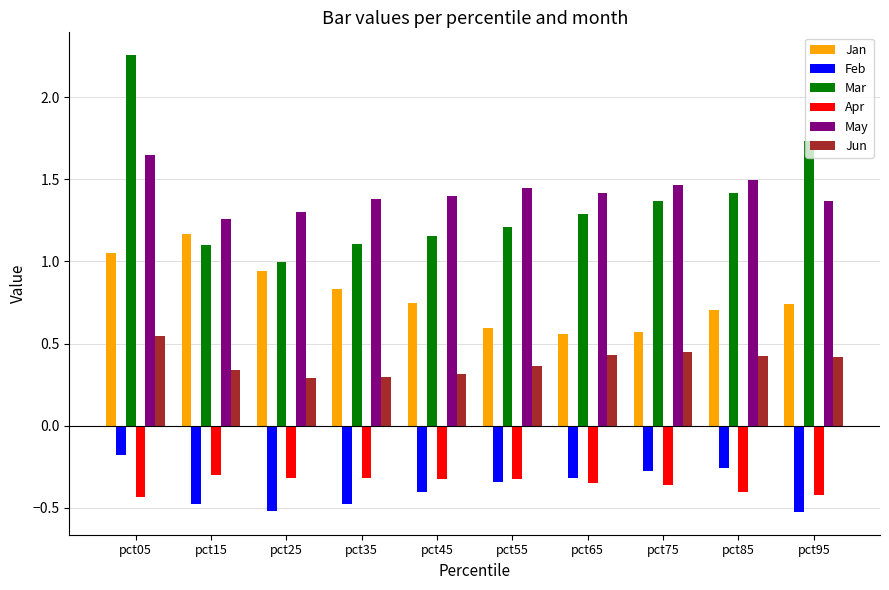

What is the difference between the maximum and minimum values in the Apr series?

0.1